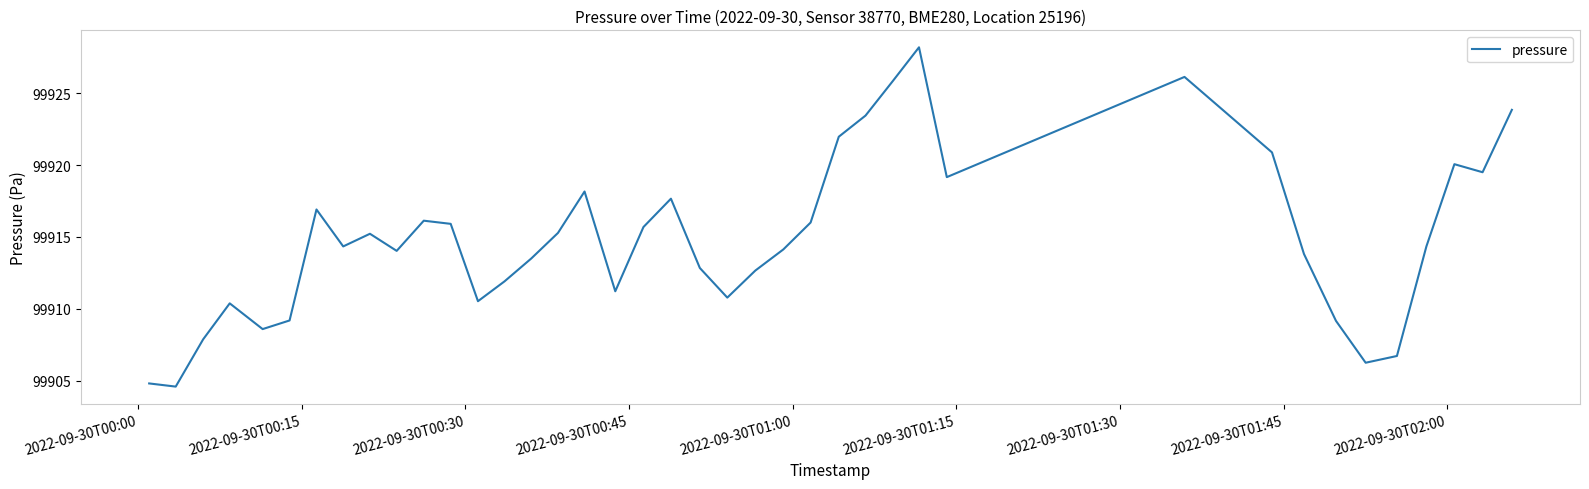

What is the greatest value displayed?

99928.2